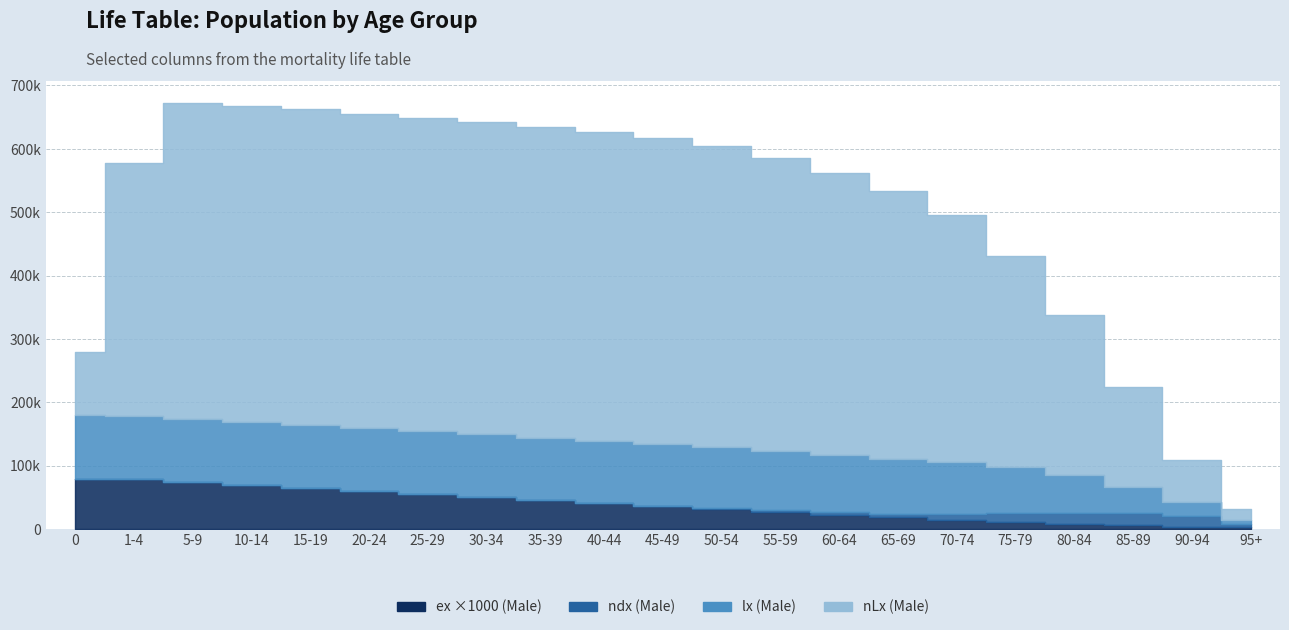

True or false: nqx (Male) has more than 2 interior local peaks.

False